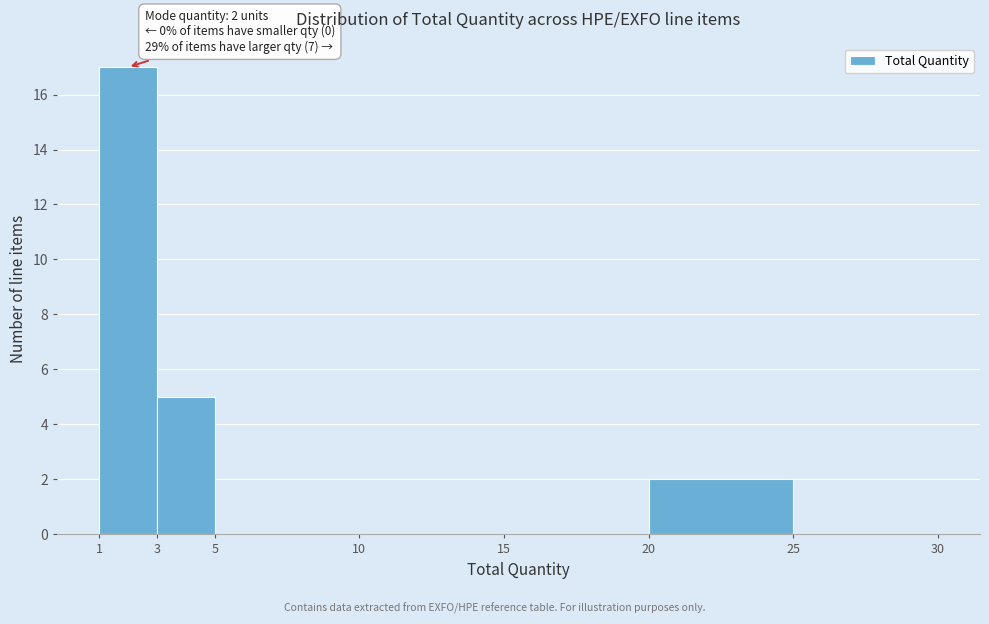

Which range on the x-axis has the tallest bar?

1 to 3